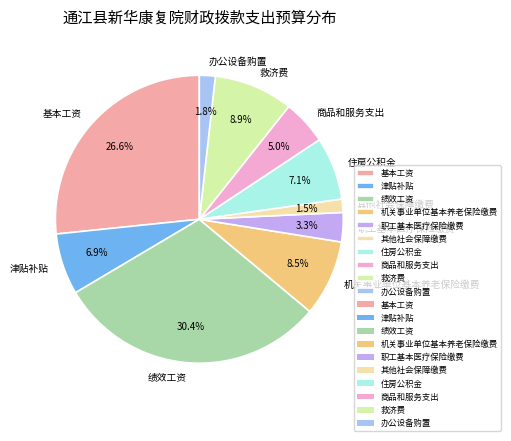

Which category has the biggest portion of the pie?

绩效工资